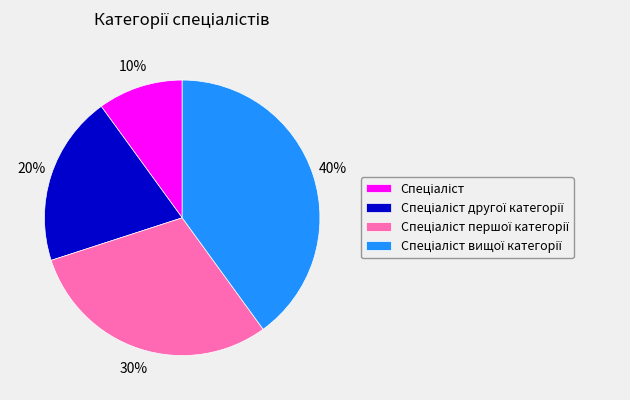

Is there any slice that represents more than half of the pie?

No